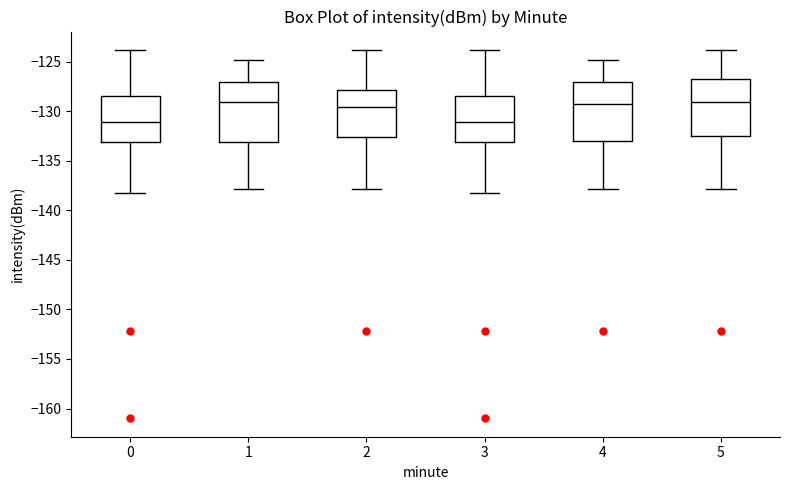

Where is the upper edge of the box at x = 2 on the y-axis? The values are not printed on the chart, so give them approximately, as read against the axis.

-128.0